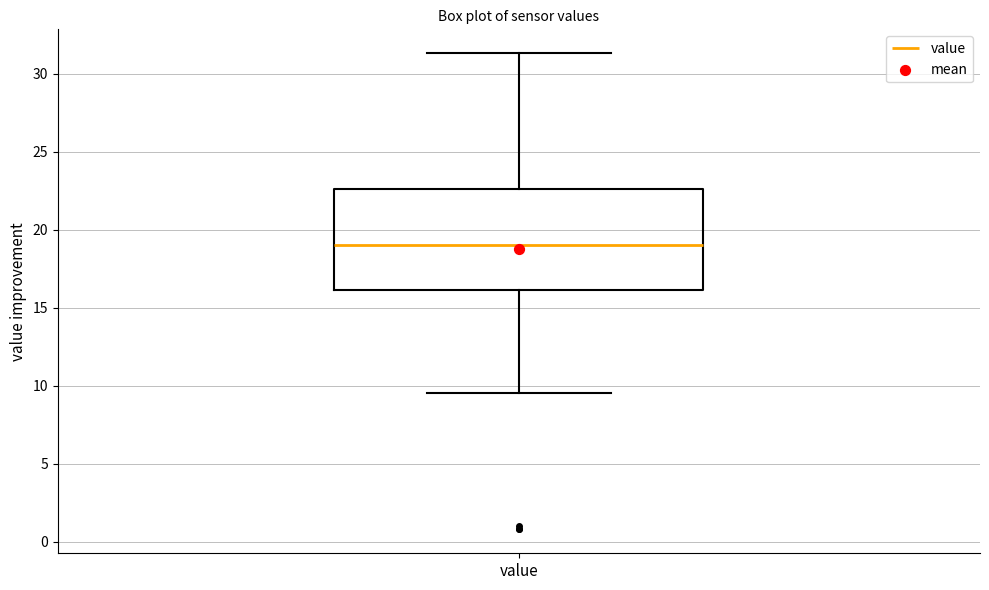

Transcribe this box plot: give where the median line is, the range the box spans, and where the two whiskers end, as read against the y-axis. The values are not printed on the chart, so give them approximately, as read against the axis.

median 19.0, box 16.0 to 22.5, whiskers 9.5 to 31.5